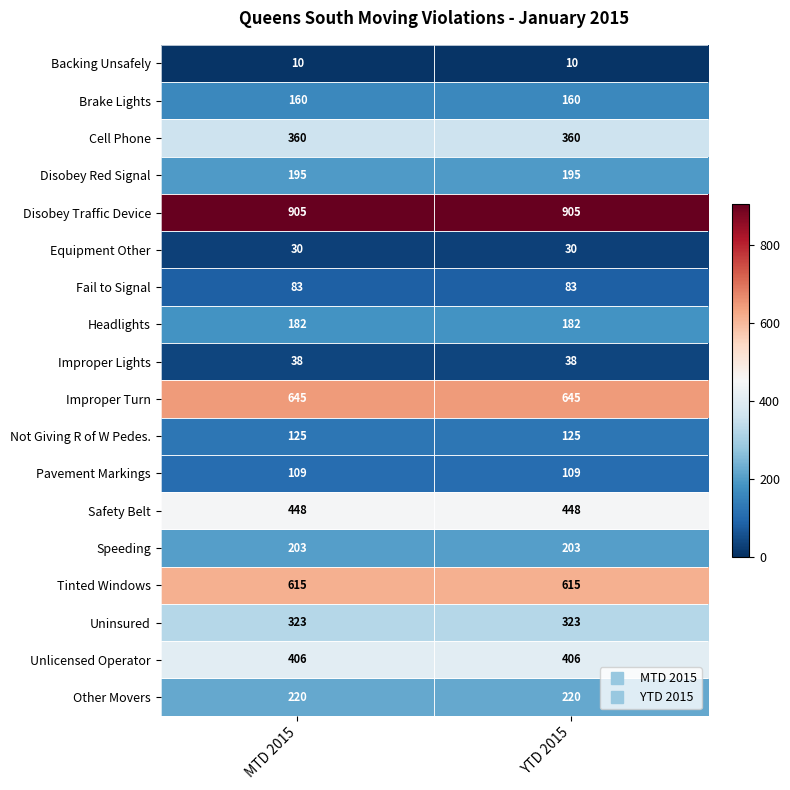

List the series in order of their peak value, highest first.

Disobey Traffic Device, Improper Turn, Tinted Windows, Safety Belt, Unlicensed Operator, Cell Phone, Uninsured, Other Movers, Speeding, Disobey Red Signal, Headlights, Brake Lights, Not Giving R of W Pedes., Pavement Markings, Fail to Signal, Improper Lights, Equipment Other, Backing Unsafely